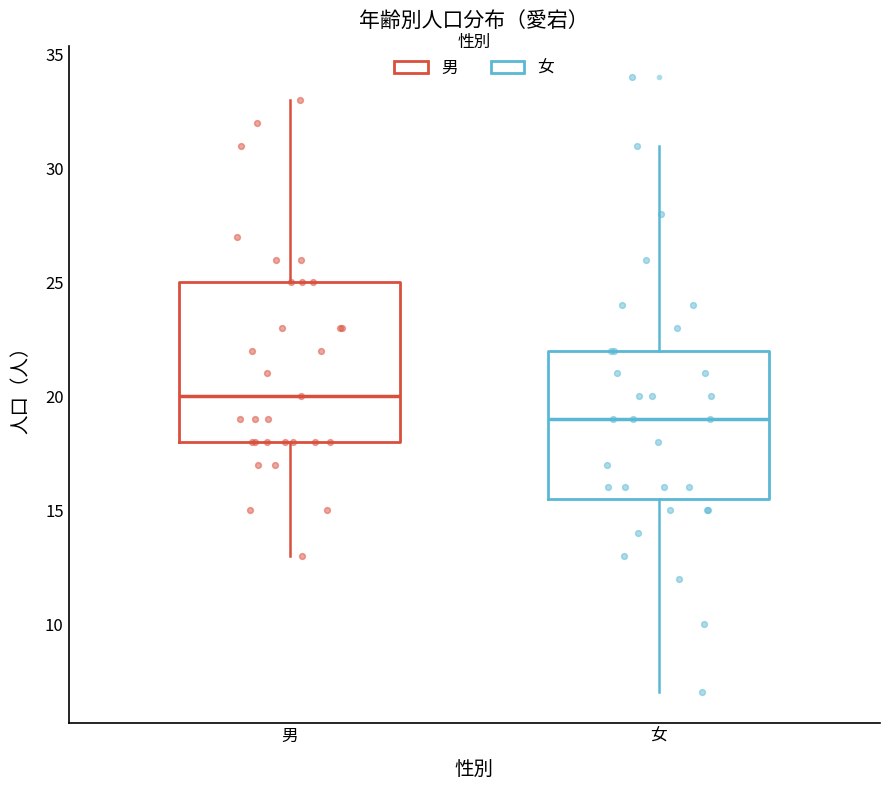

Which box is the tallest, from its lower edge to its upper edge?

男